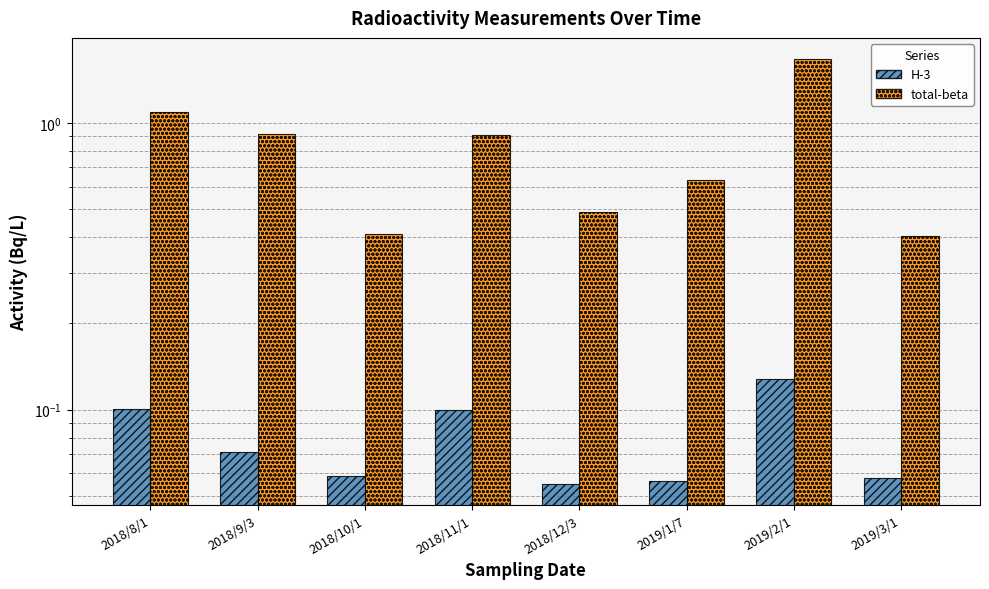

List the series in order of their peak value, lowest first.

H-3, total-beta